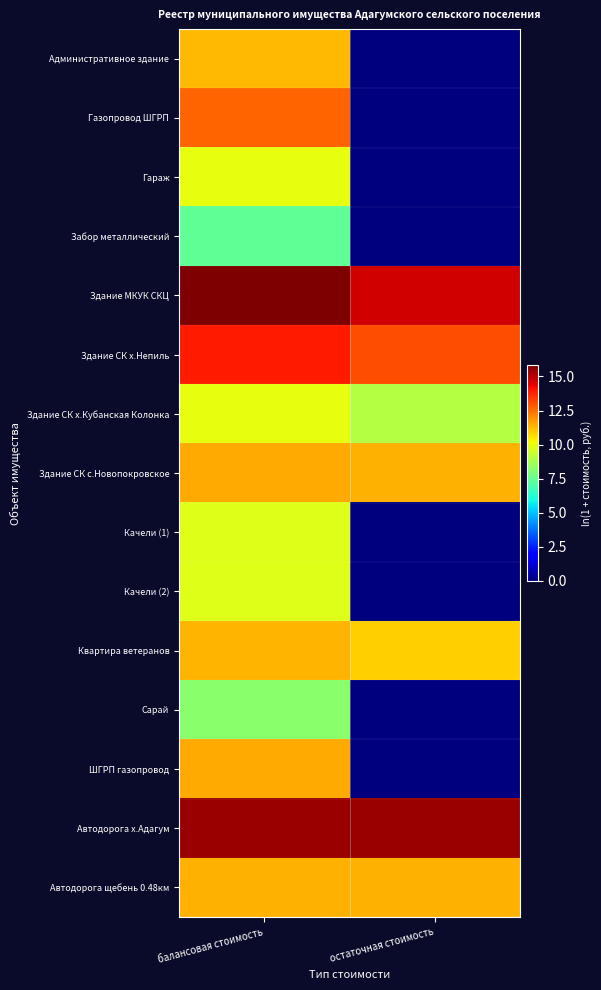

Reading left to right, extract all data points from this chart.

Административное здание: балансовая стоимость=11.3	остаточная стоимость=0.0
Газопровод ШГРП: балансовая стоимость=12.7	остаточная стоимость=0.0
Гараж: балансовая стоимость=10.0	остаточная стоимость=0.0
Забор металлический: балансовая стоимость=7.4	остаточная стоимость=0.0
Здание МКУК СКЦ: балансовая стоимость=15.8	остаточная стоимость=14.7
Здание СК х.Непиль: балансовая стоимость=13.9	остаточная стоимость=13.1
Здание СК х.Кубанская Колонка: балансовая стоимость=10.0	остаточная стоимость=9.0
Здание СК с.Новопокровское: балансовая стоимость=11.5	остаточная стоимость=11.4
Качели (1): балансовая стоимость=9.8	остаточная стоимость=0.0
Качели (2): балансовая стоимость=9.8	остаточная стоимость=0.0
Квартира ветеранов: балансовая стоимость=11.3	остаточная стоимость=10.9
Сарай: балансовая стоимость=8.2	остаточная стоимость=0.0
ШГРП газопровод: балансовая стоимость=11.5	остаточная стоимость=0.0
Автодорога х.Адагум: балансовая стоимость=15.4	остаточная стоимость=15.4
Автодорога щебень 0.48км: балансовая стоимость=11.4	остаточная стоимость=11.4